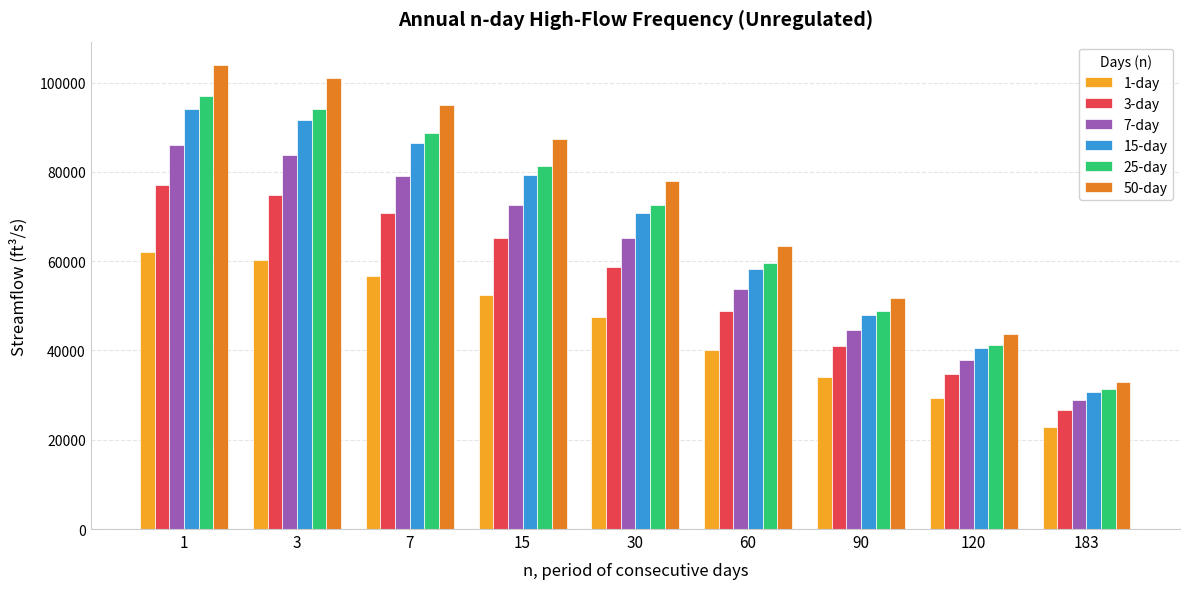

Are the bars horizontal?

No